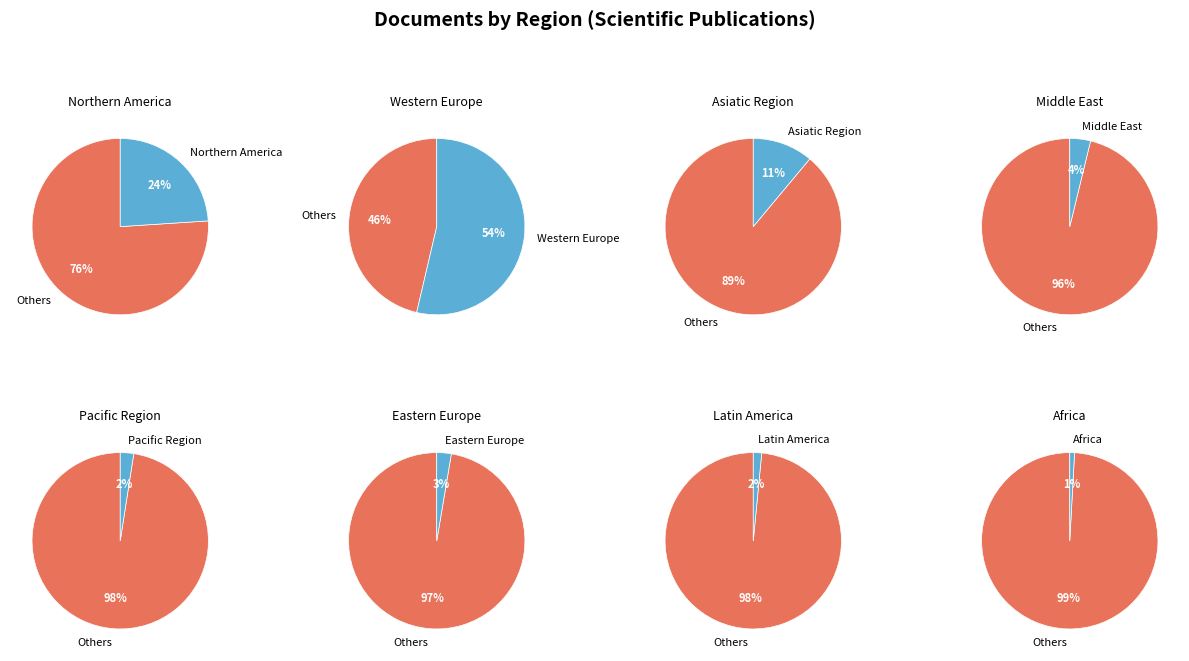

The Middle East slice represents 13% of the pie. True or false?

False